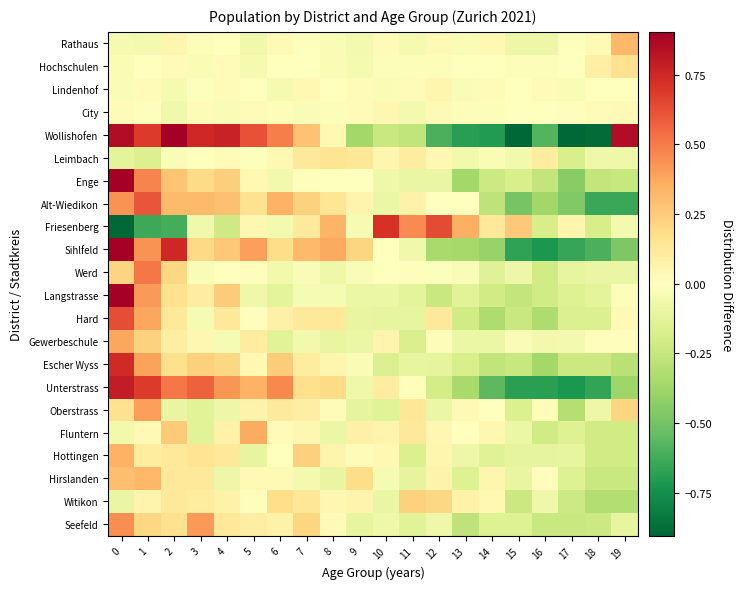

What is the spread (max minus min) of values at 18?

1.0